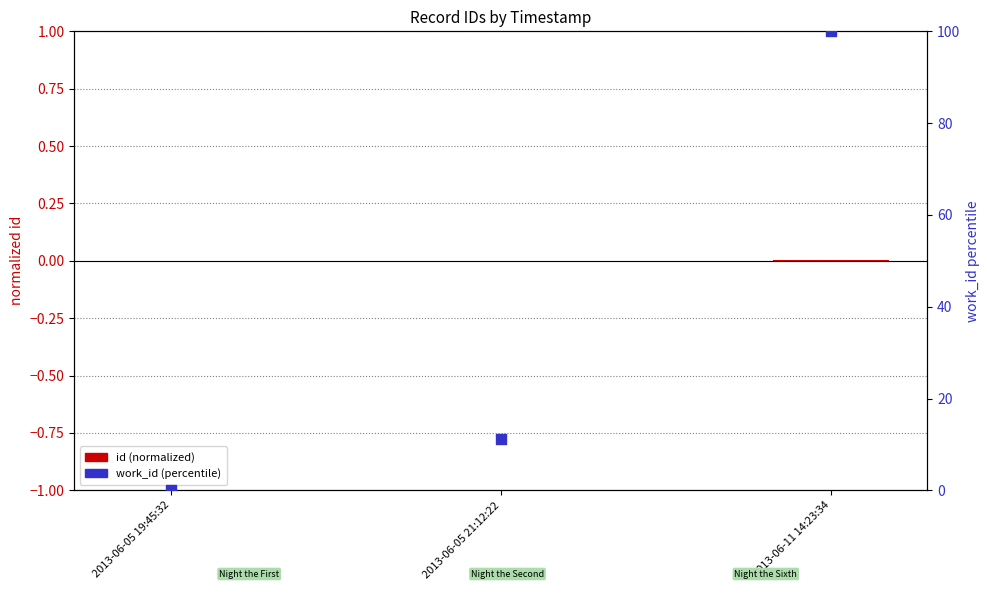

Which series has the largest total across all categories?

work_id (percentile)